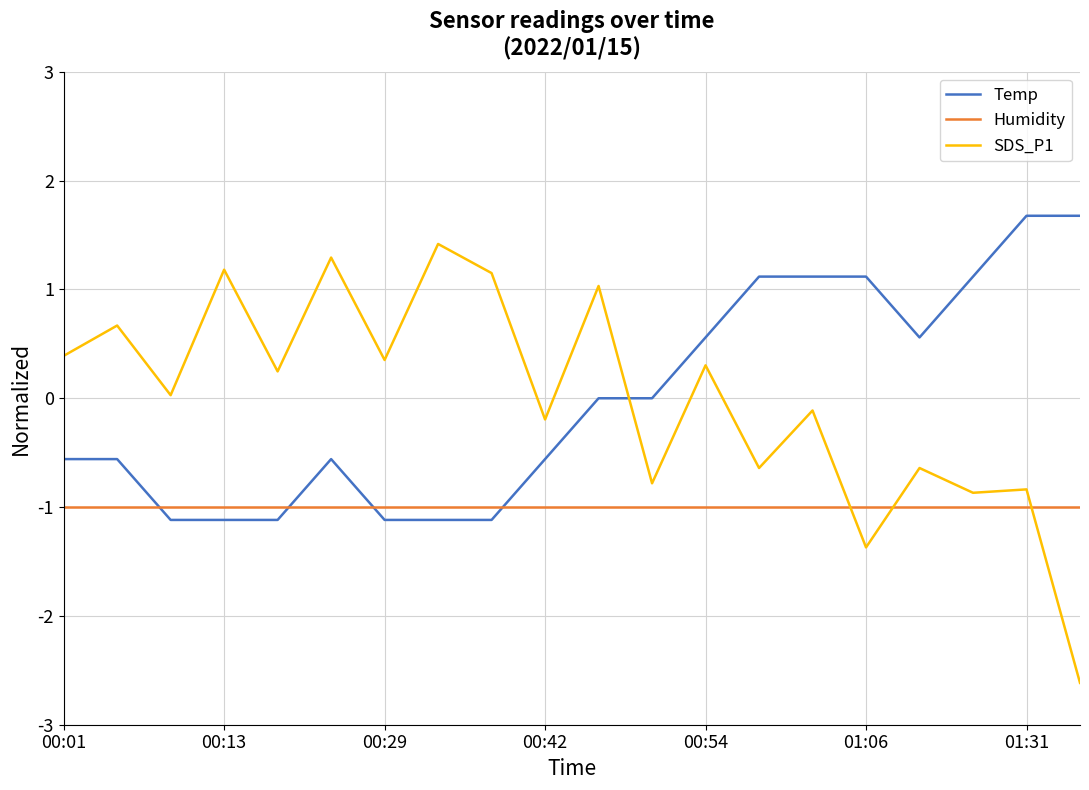

List the series in order of their peak value, highest first.

Temp, SDS_P1, Humidity